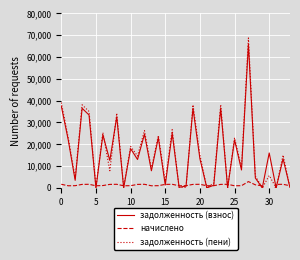

What is the highest value of the задолженность (взнос) series?

65865.6